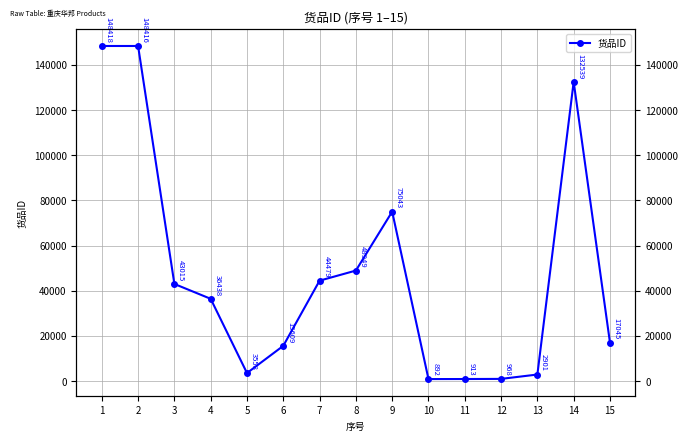

What is the value of the 8th point from the left?

48949